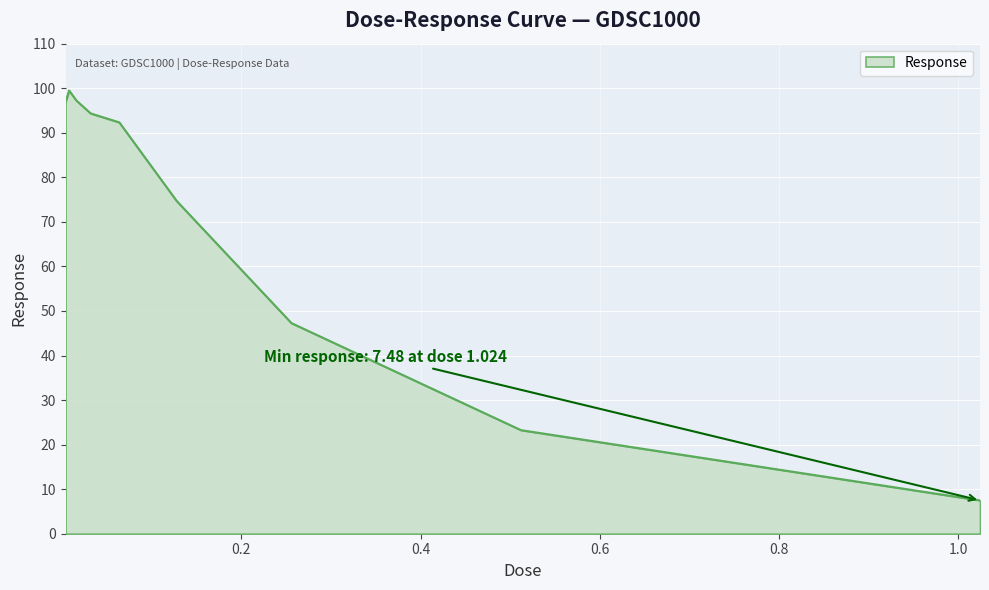

Does the chart display data point markers on the line(s)?

No